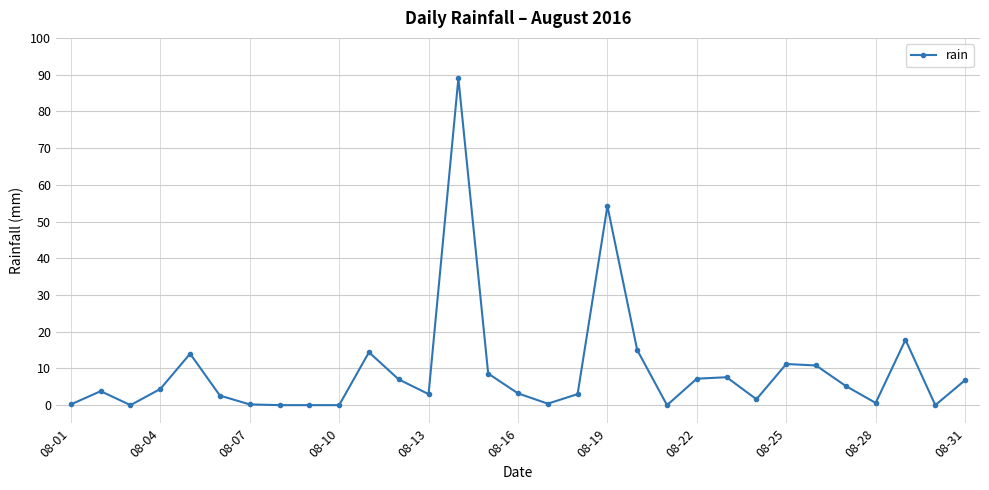

True or false: there are more than 2 points higher than both neighbors.

True